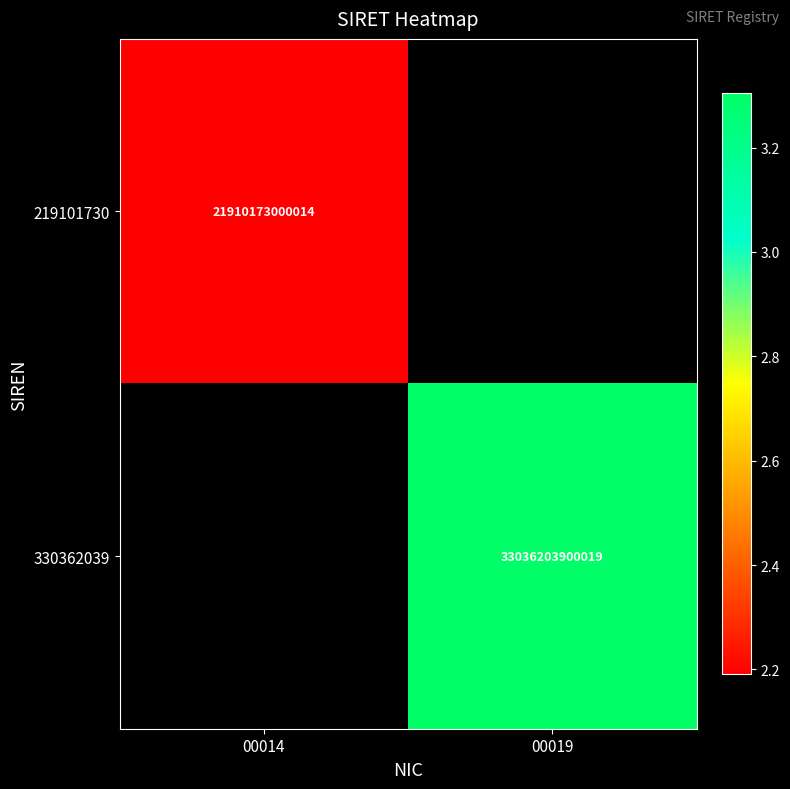

What is the total value across all series at 00019?

33036203900019